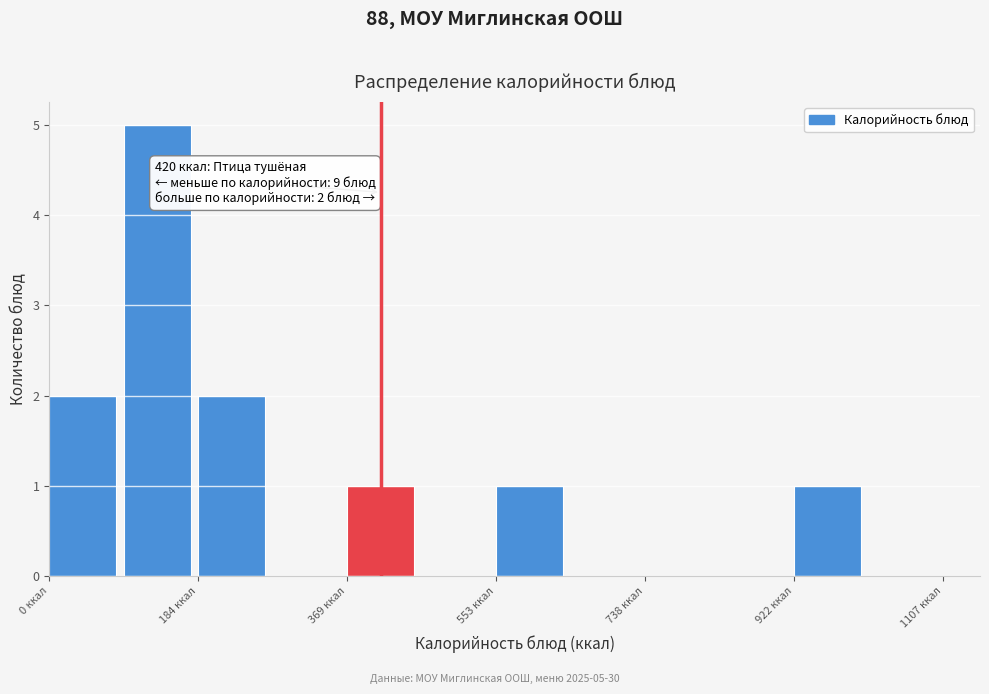

Which range on the x-axis has the tallest bar?

100 to 180